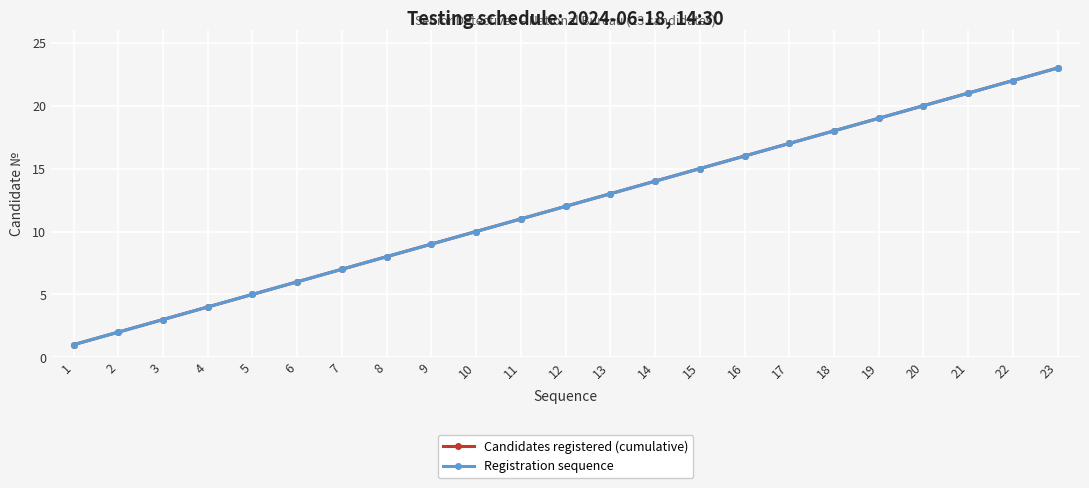

How many lines are shown in the chart?

2